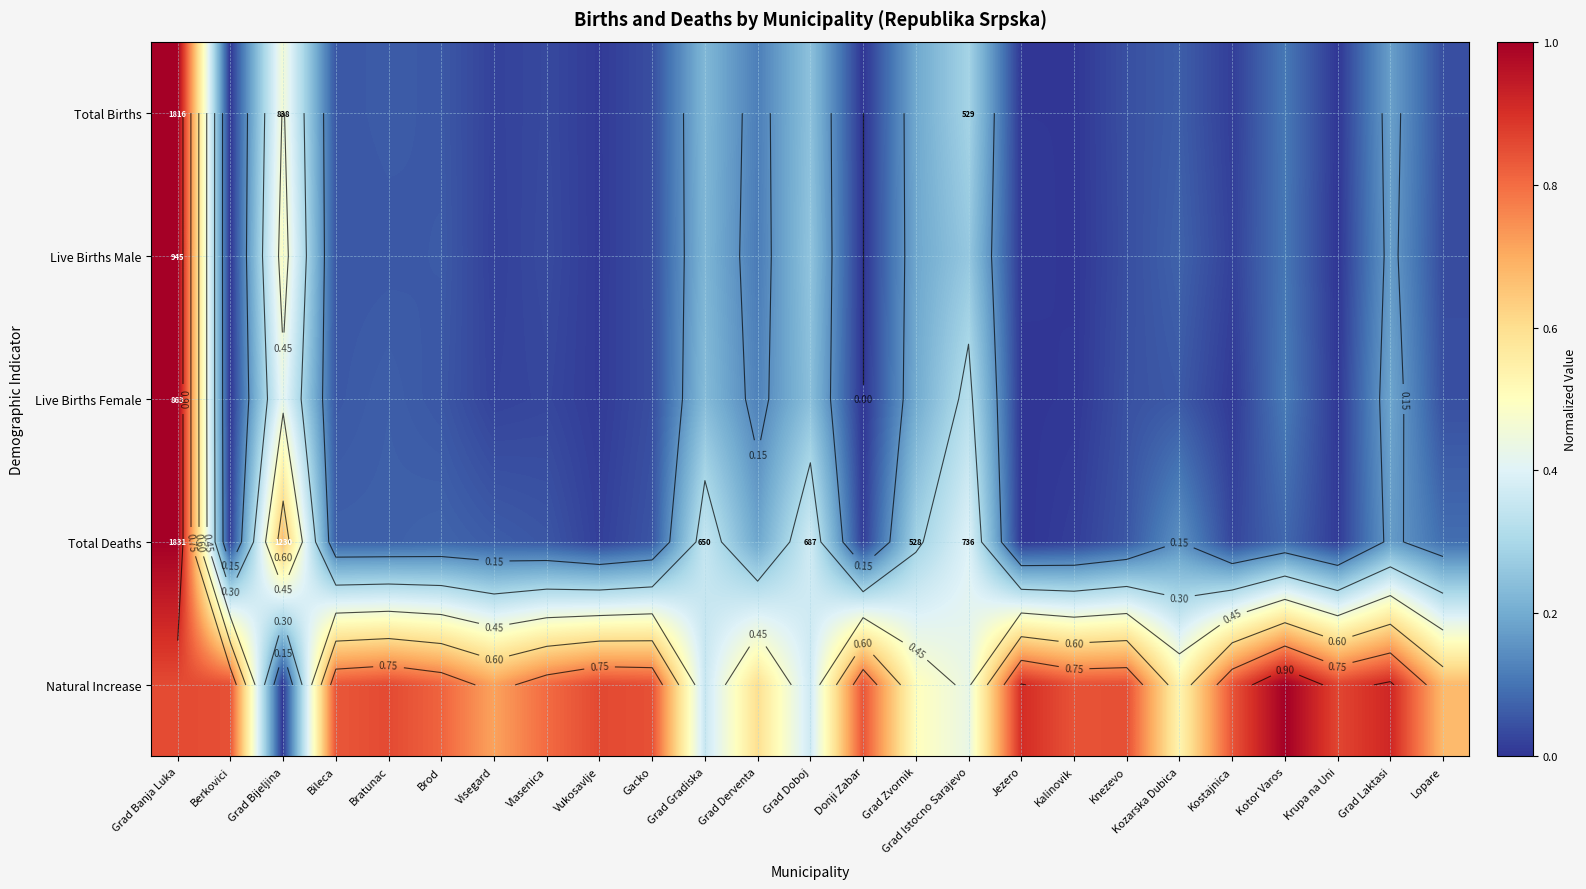

At which category is the sum across all series the highest?

Grad Banja Luka